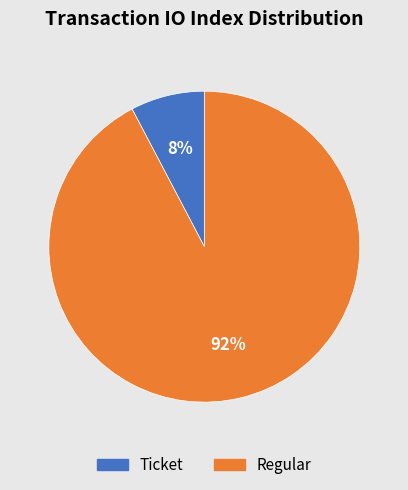

Which category has the smallest portion of the pie?

Ticket